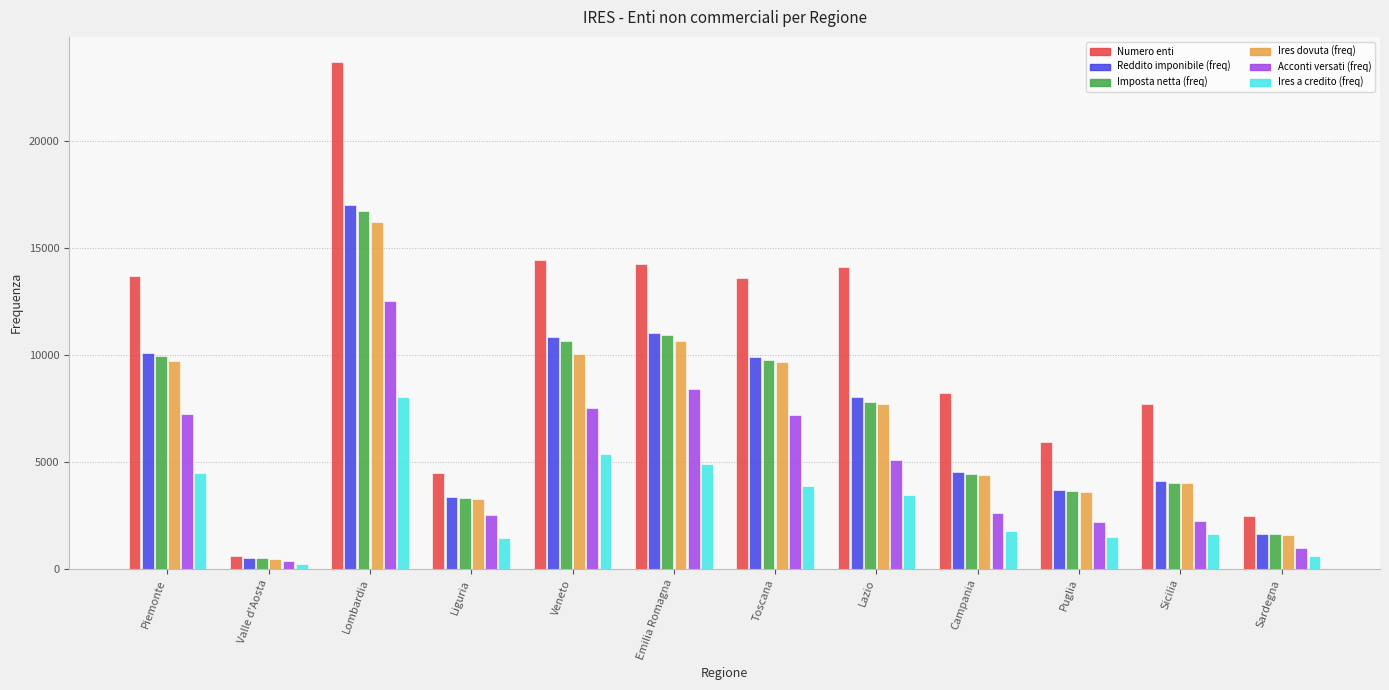

Where does the Acconti versati (freq) series first go above 5088?

Piemonte